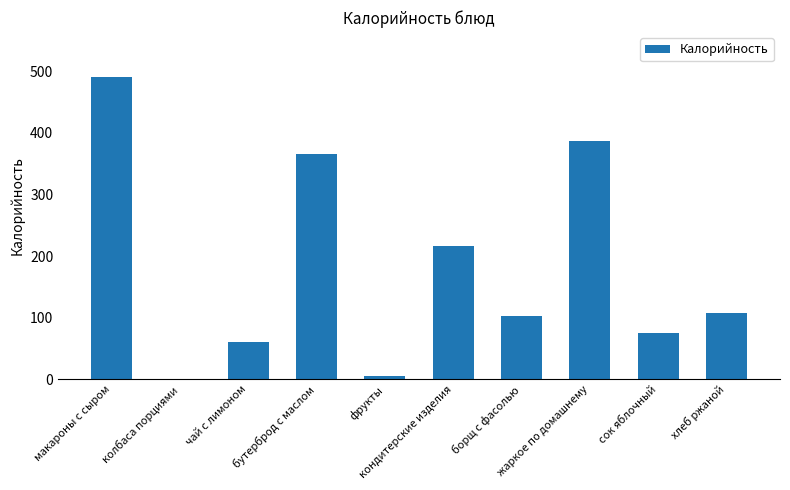

True or false: the data shows 387 at жаркое по домашнему.

True